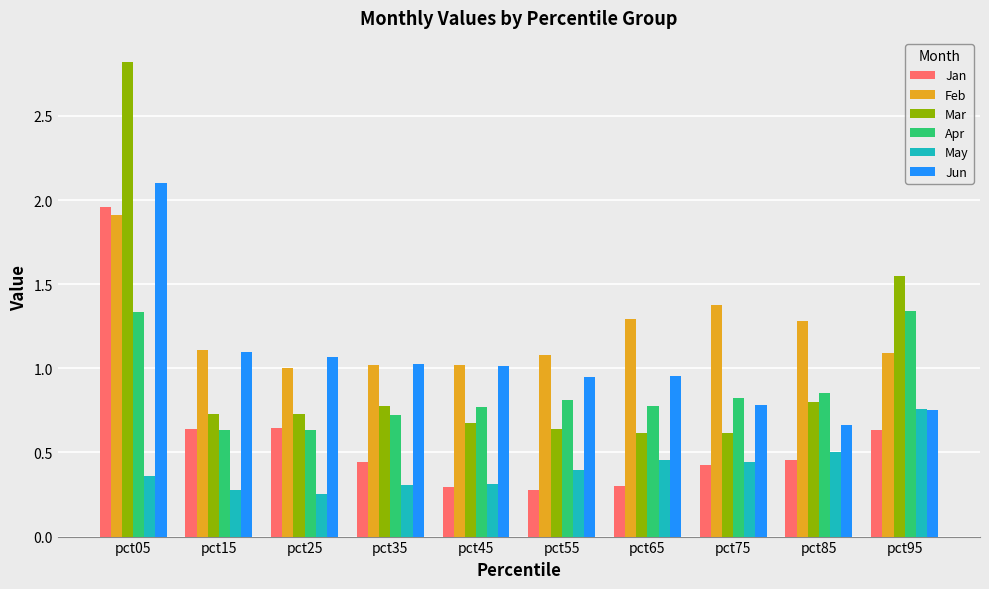

True or false: Mar has a value of 0.8 at pct85.

True